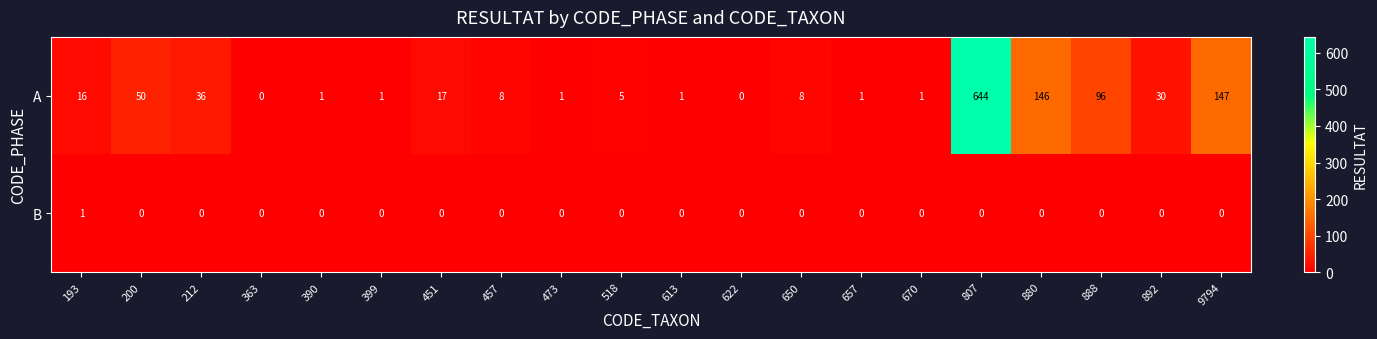

At which category does the chart reach its peak across all series?

807